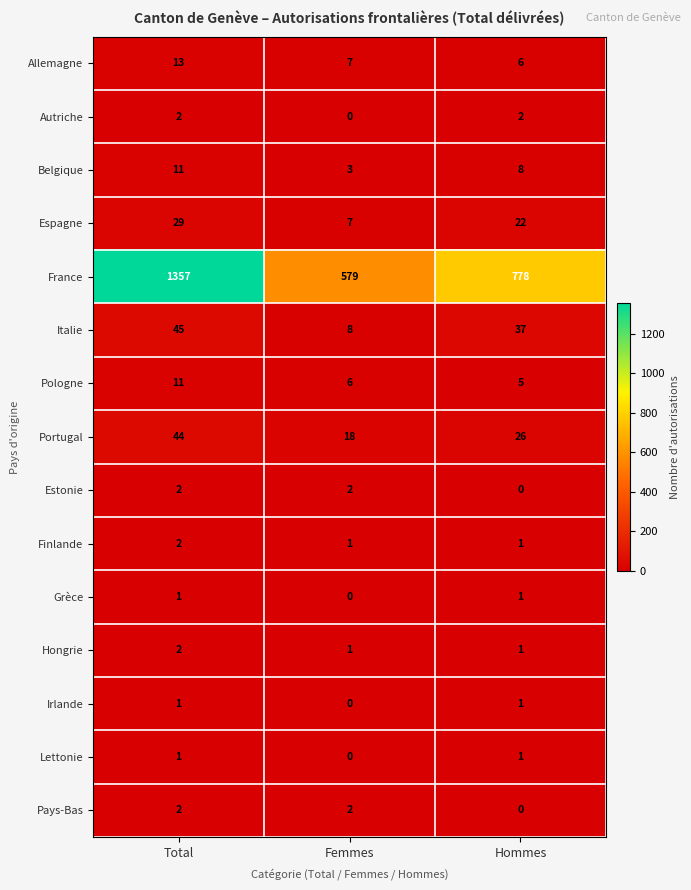

At how many categories does at least one series exceed 1225?

1